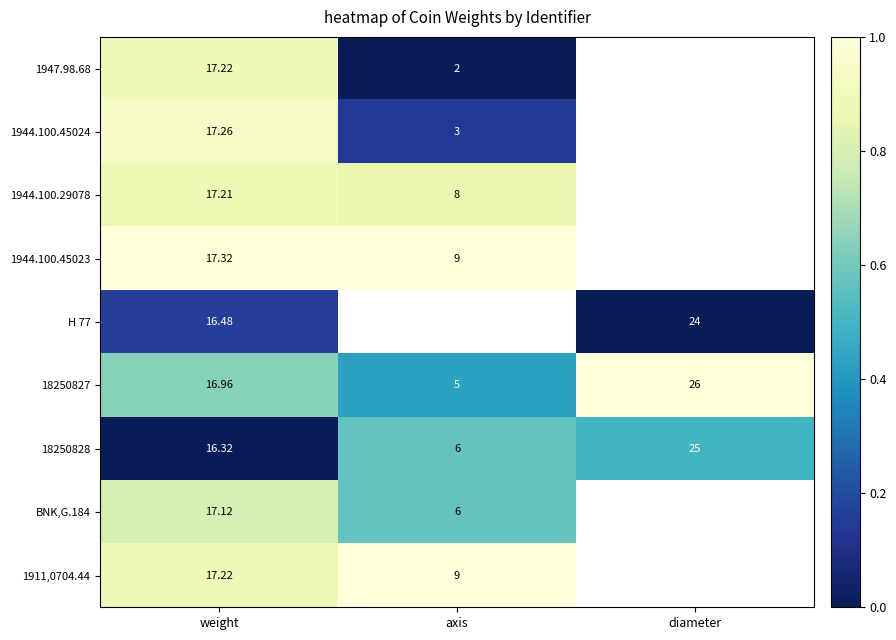

Is the value of 1944.100.29078 at axis greater than the value of BNK,G.184 at axis?

Yes